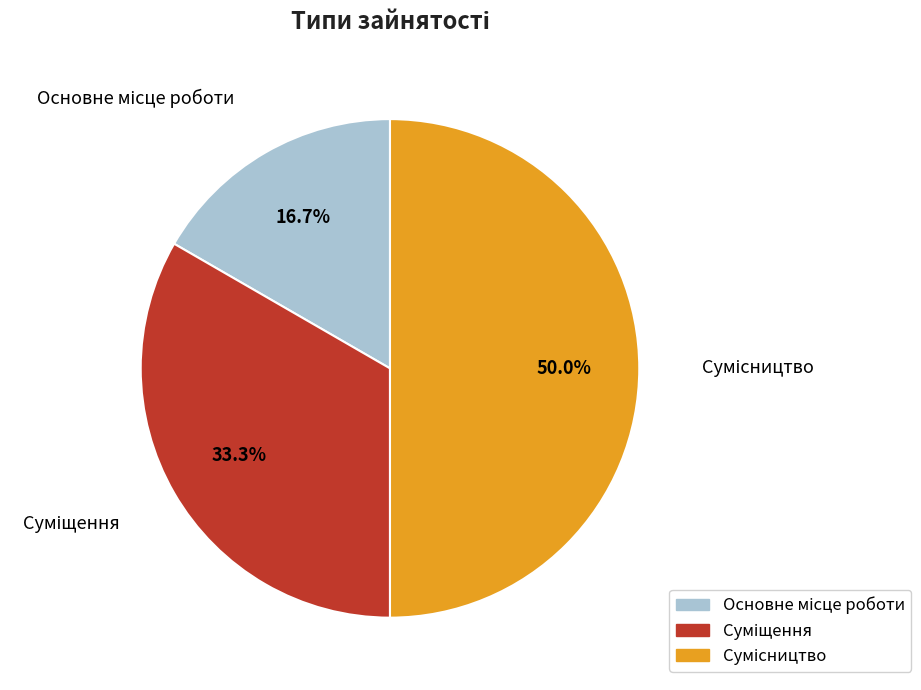

What is the change in value from Основне місце роботи to Сумісництво?

+2